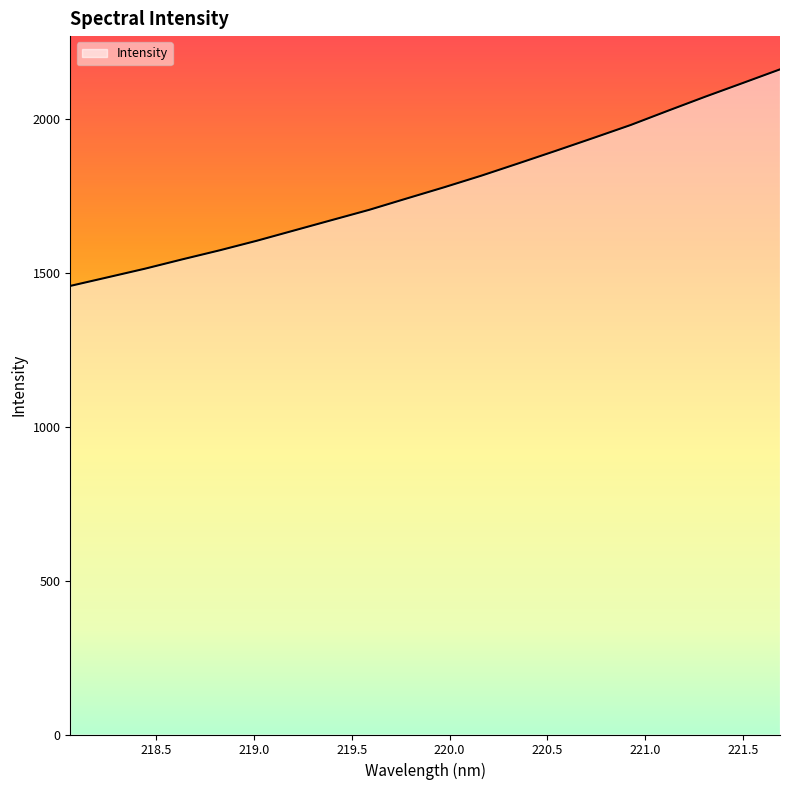

What is the difference between the maximum and minimum values?

703.4